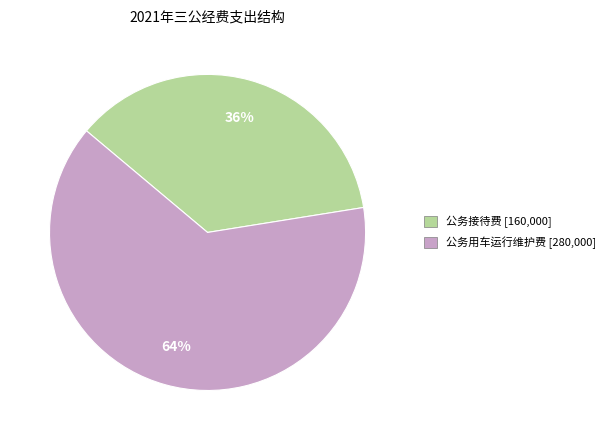

What is the majority slice?

公务用车运行维护费